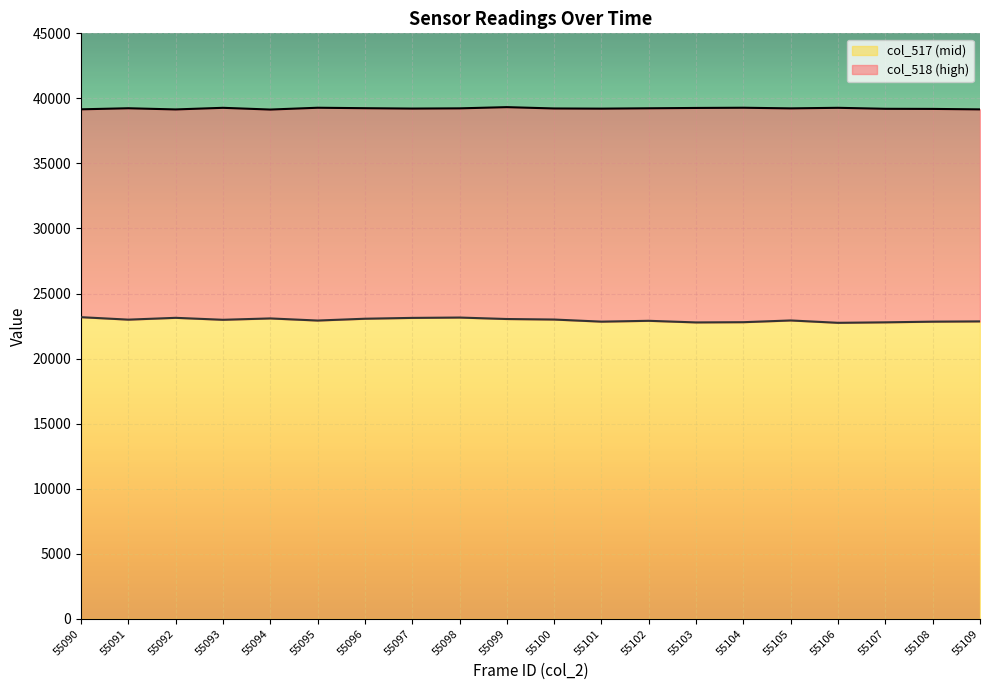

At which category does the chart reach its peak across all series?

55099